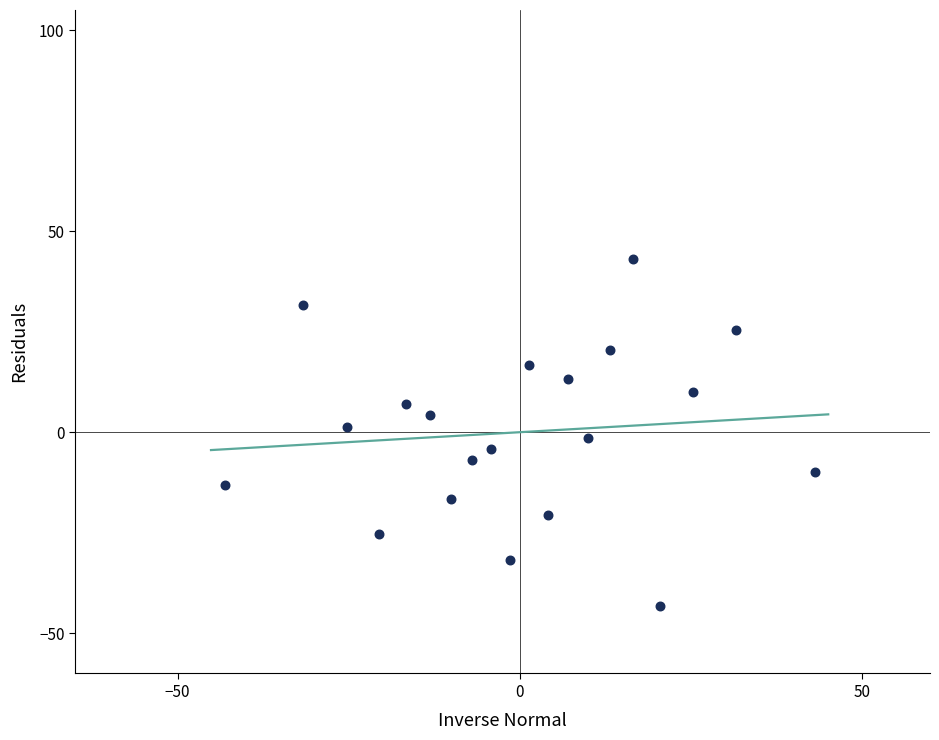

What is the range of X values (max minus min)?

86.2